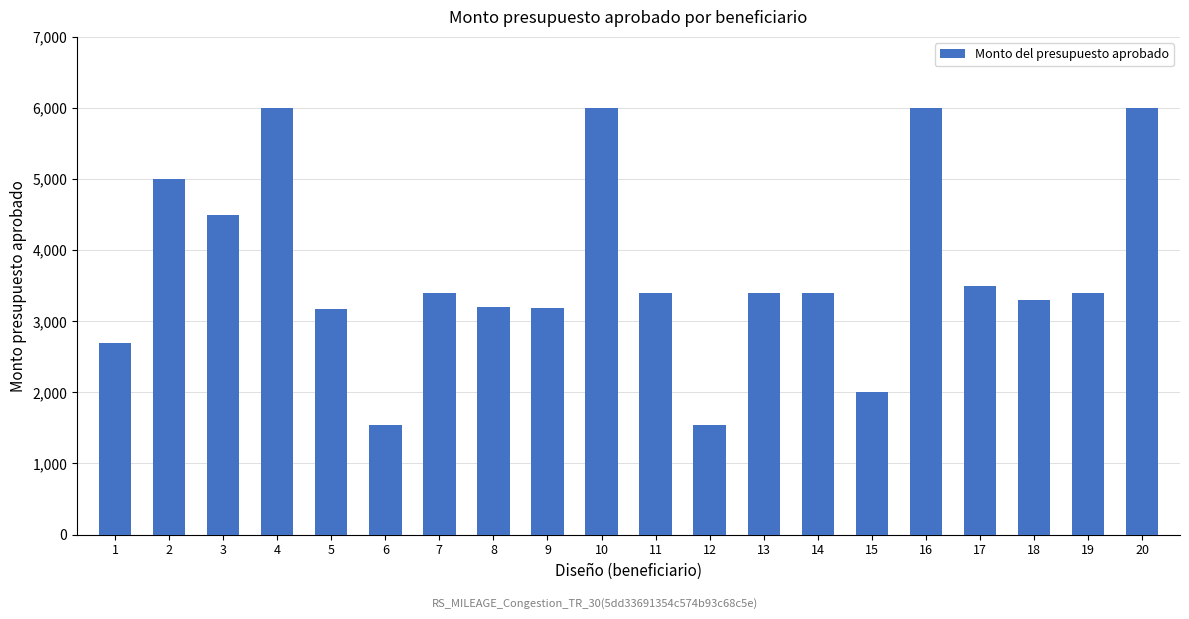

Where does the data first go above 3400?

2